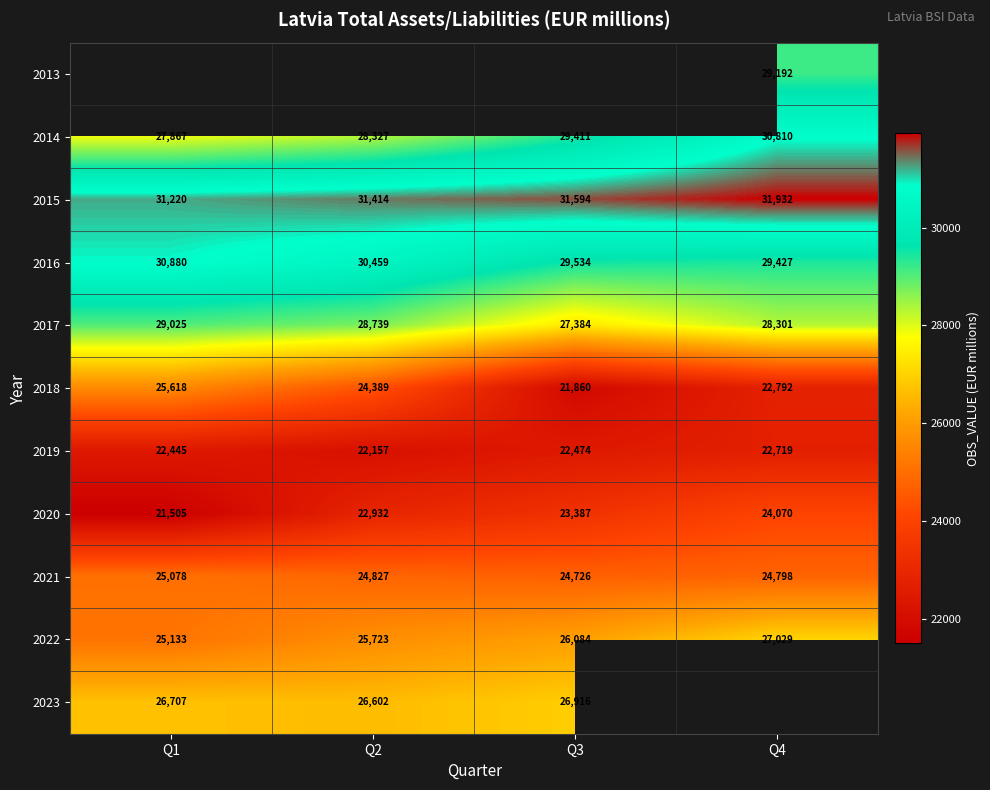

What is the highest value of the 2020 series?

24070